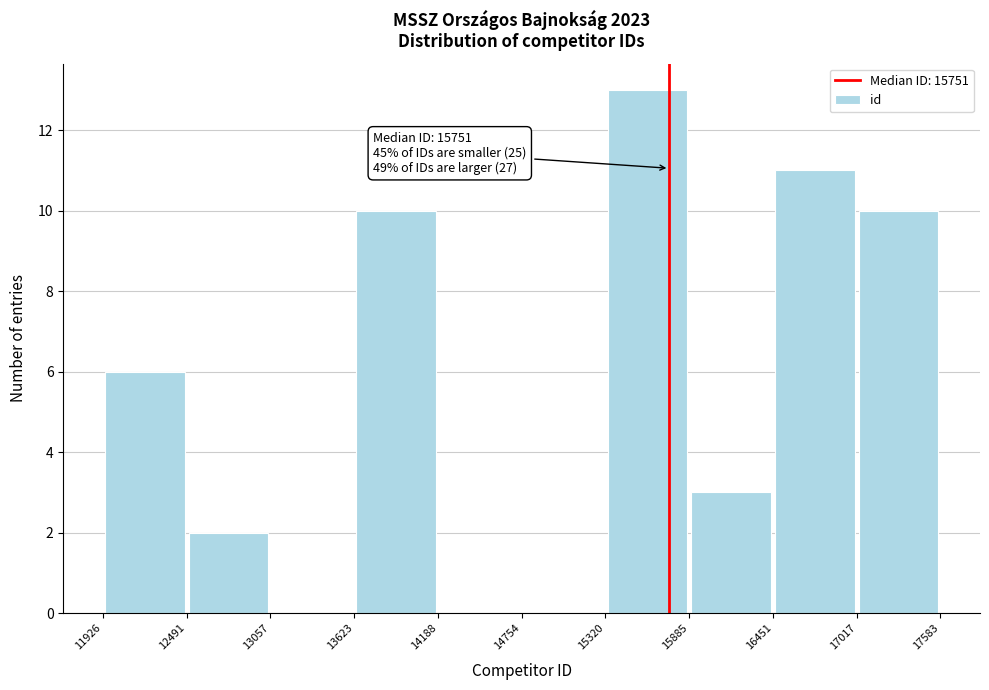

Which range on the x-axis has the tallest bar?

15320 to 15885